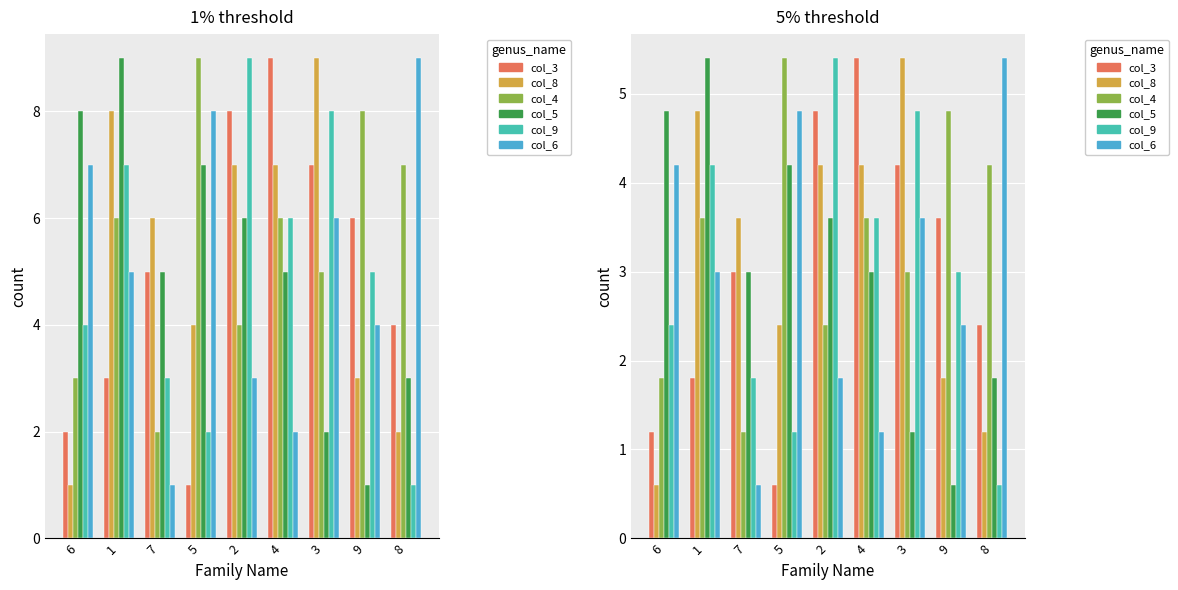

Rank the series by their maximum value, from highest to lowest.

col_3, col_8, col_4, col_5, col_9, col_6